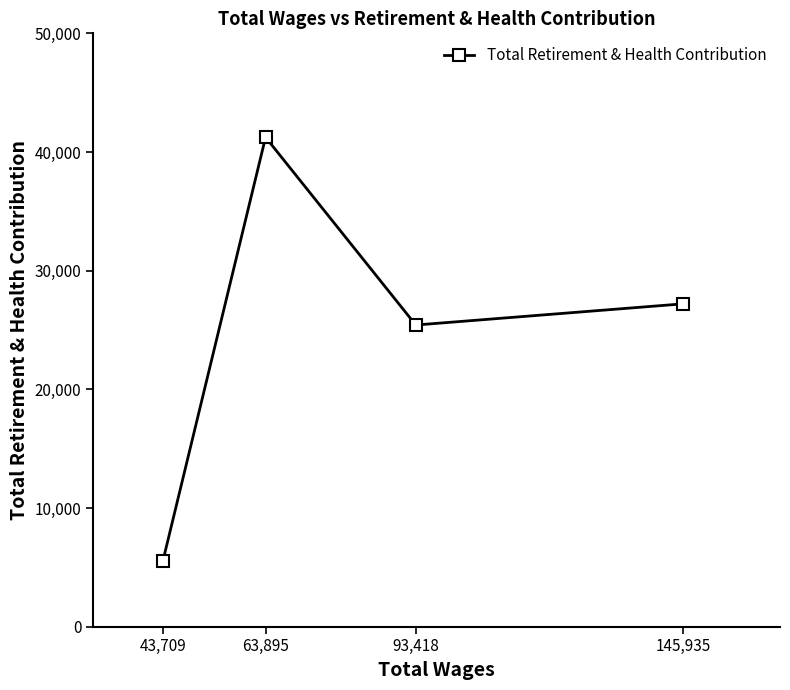

Between 93,418 and 43,709, which is larger?

93,418